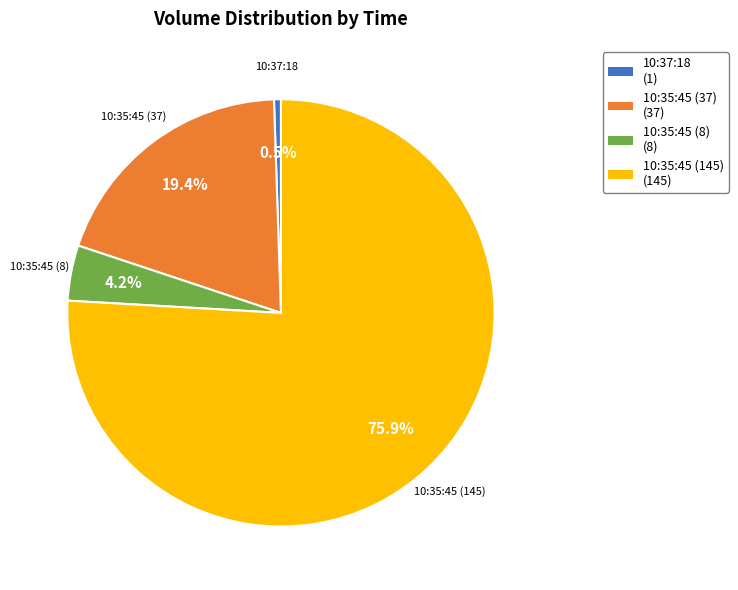

Is there any slice that represents more than half of the pie?

Yes